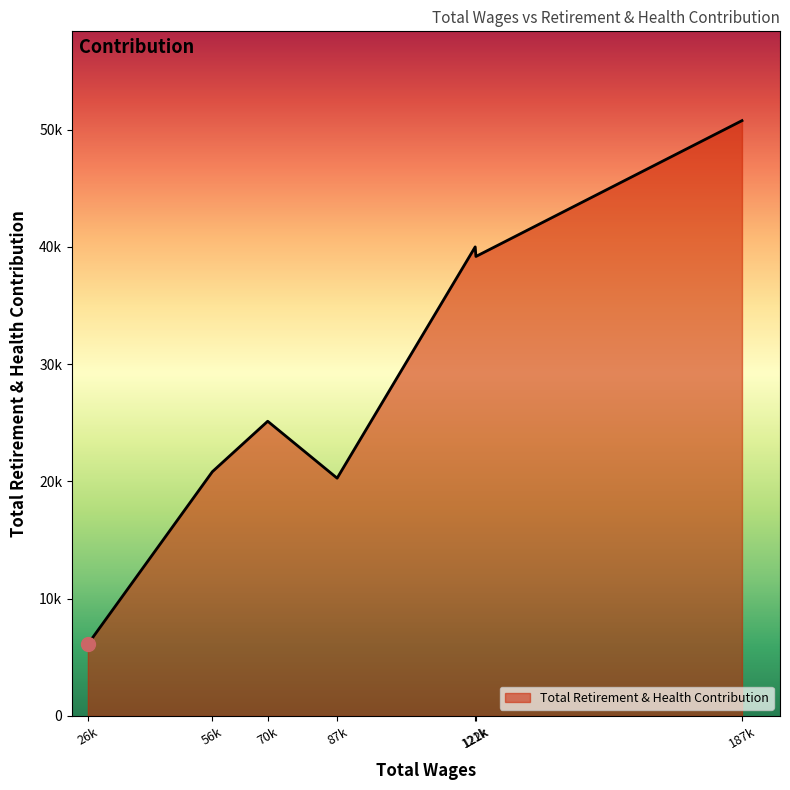

Where is the first local maximum?

70k